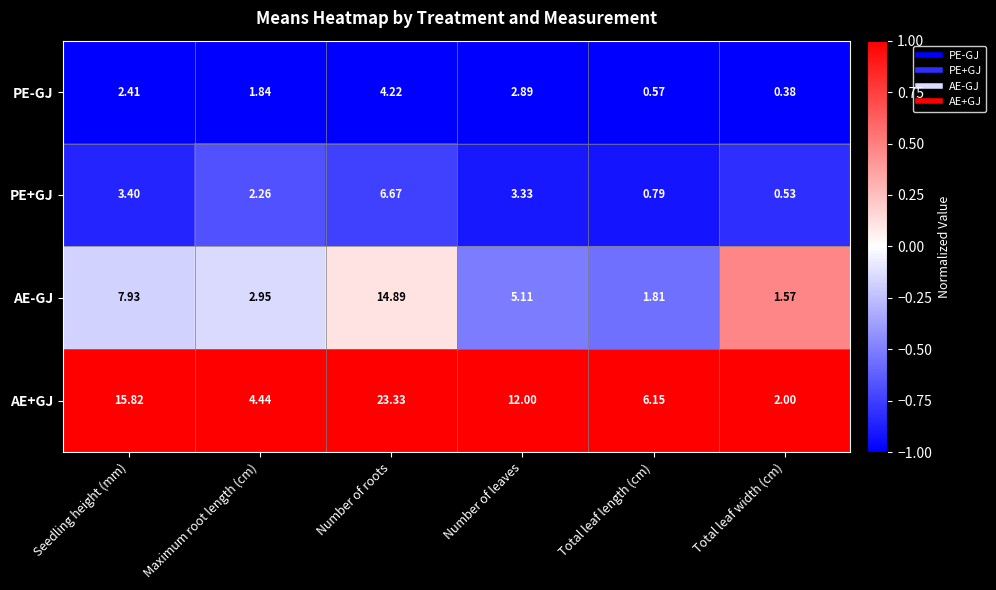

At which category does the chart reach its minimum across all series?

Total leaf width (cm)